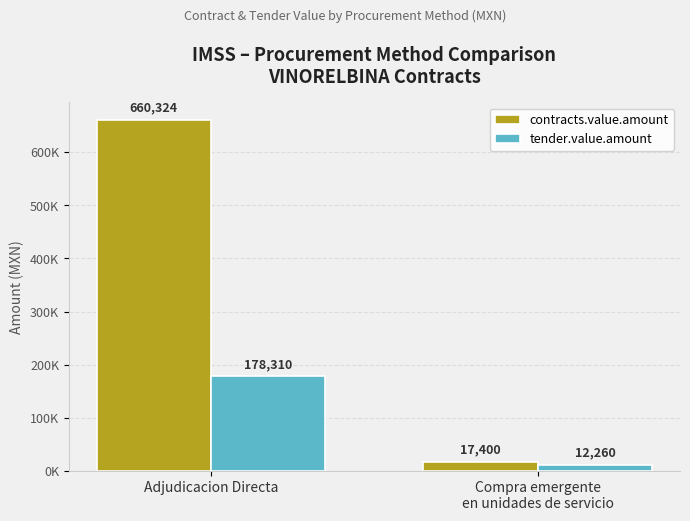

Which series has the widest spread of values?

contracts.value.amount